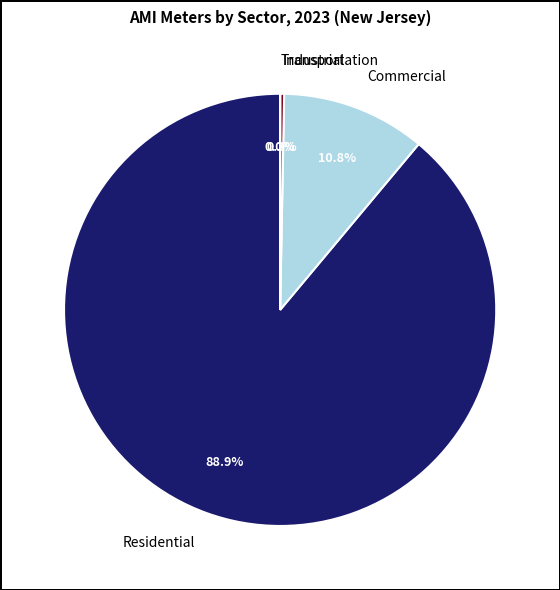

To the nearest percent, what is the average slice percentage?

25%